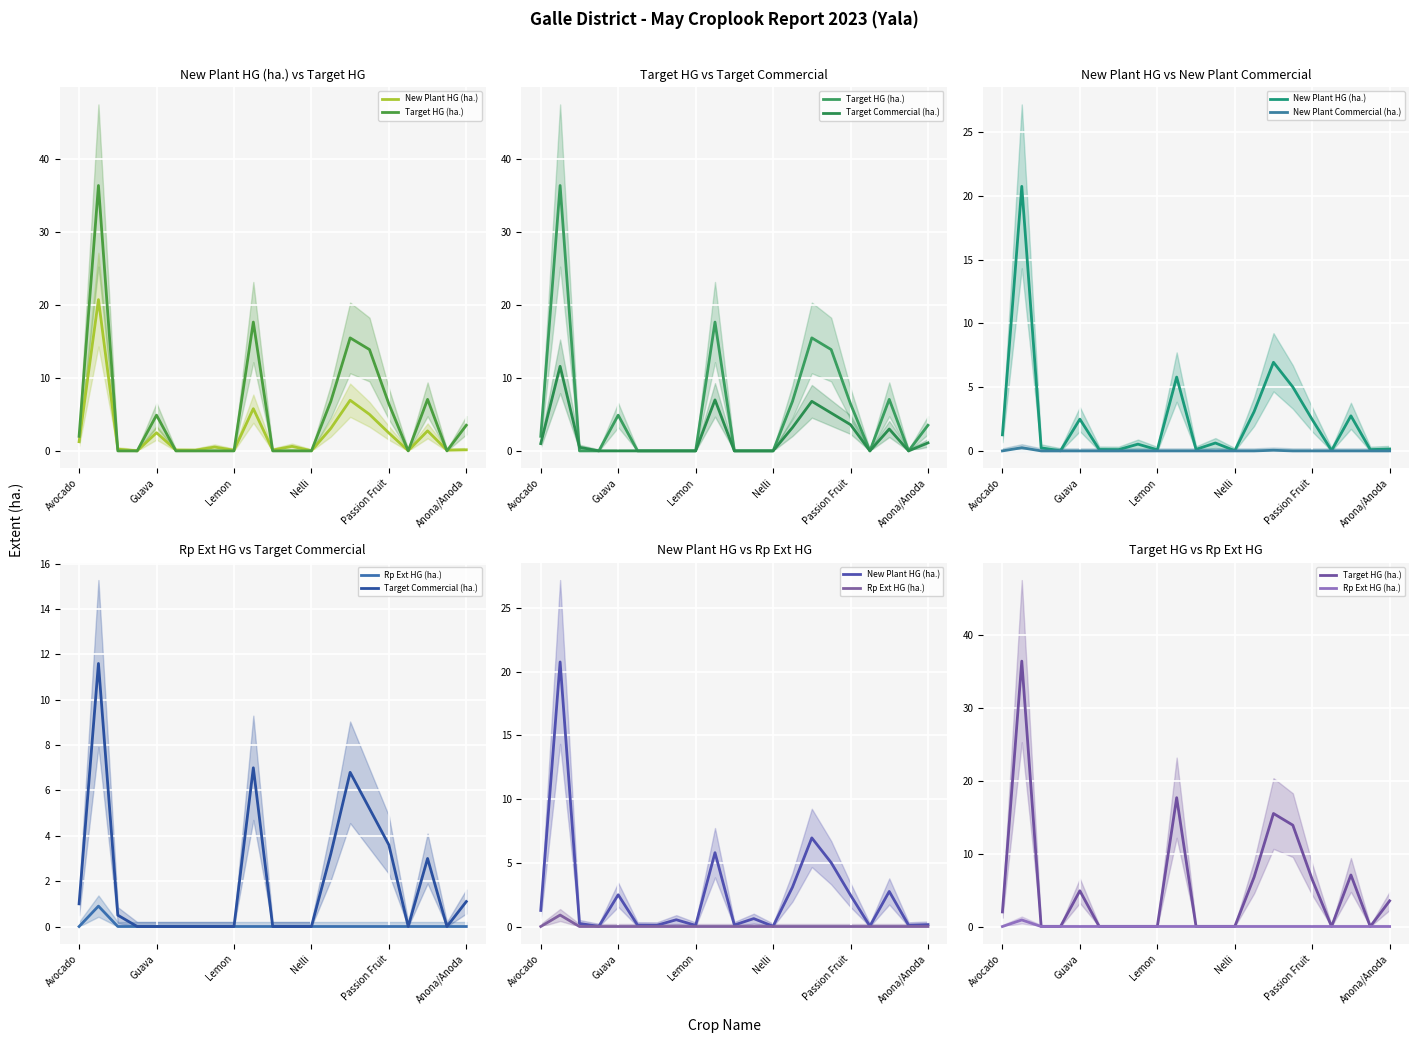

What is the maximum value for Target HG (ha.)?

36.4